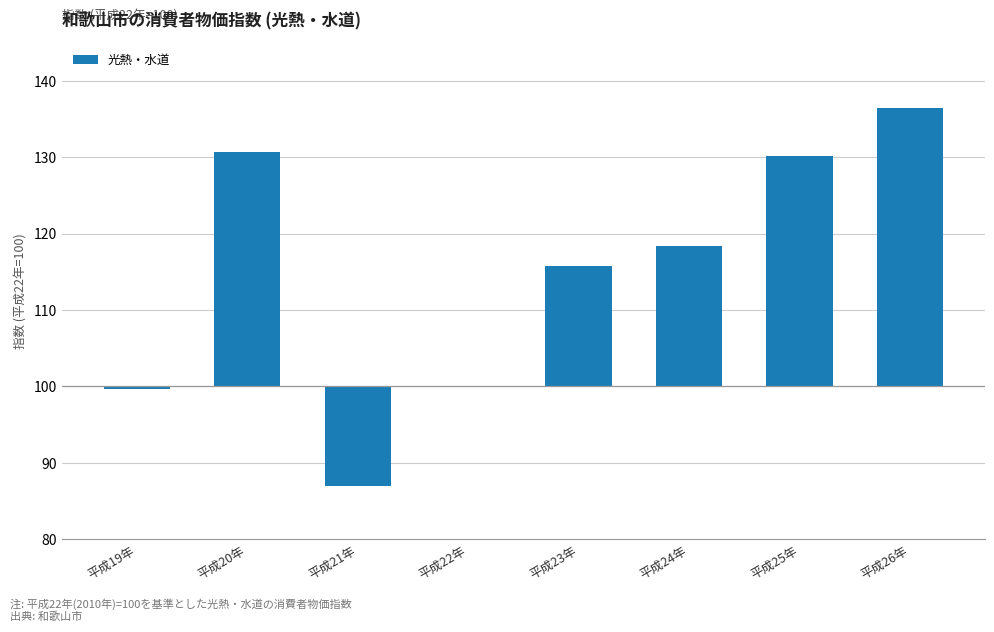

What position from the right is 平成25年?

2